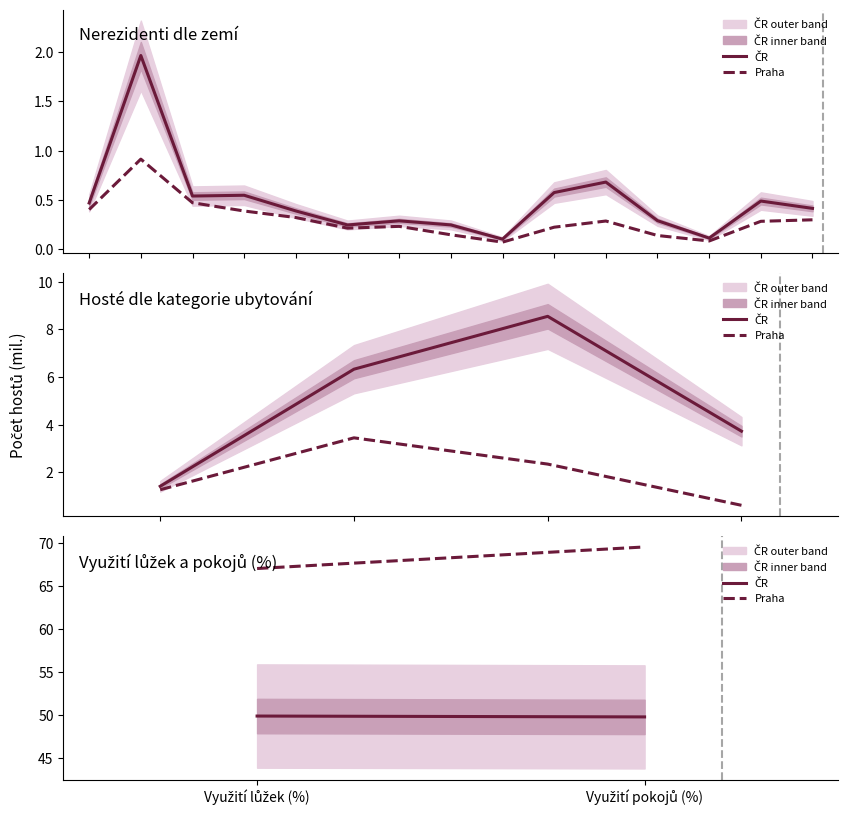

Which series changed the most between Využití lůžek (%) and Využití pokojů (%)?

Praha